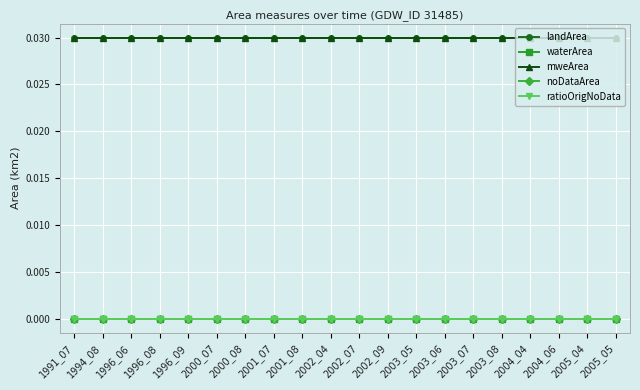

At how many categories does at least one series exceed 0?

20